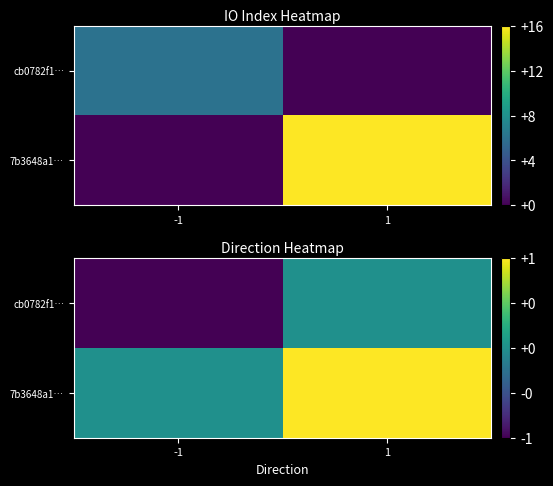

Which category has the highest value across all series?

1